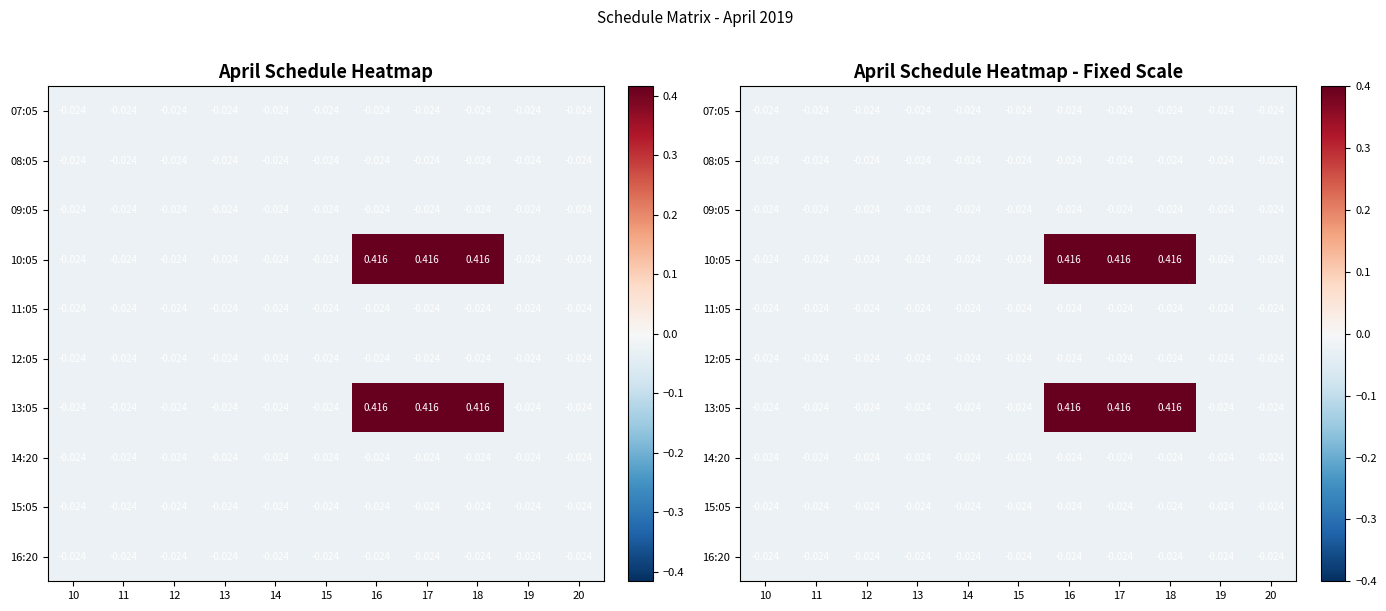

Rank the series at 20 from lowest to highest value.

07:05, 08:05, 09:05, 10:05, 11:05, 12:05, 13:05, 14:20, 15:05, 16:20